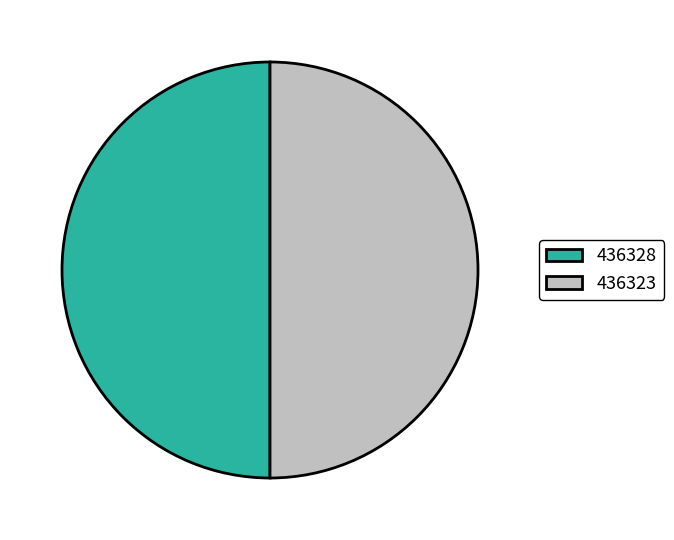

What is the ratio of the value at 436323 to the value at 436328?

1.0